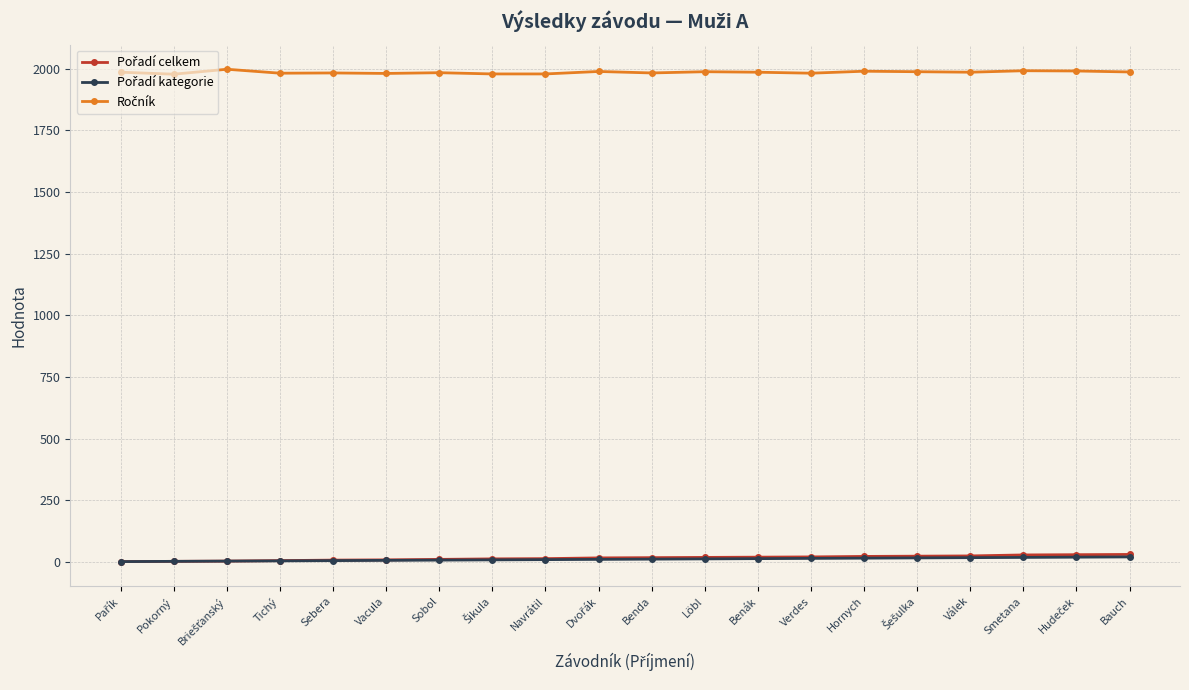

What is the greatest value displayed?

1998